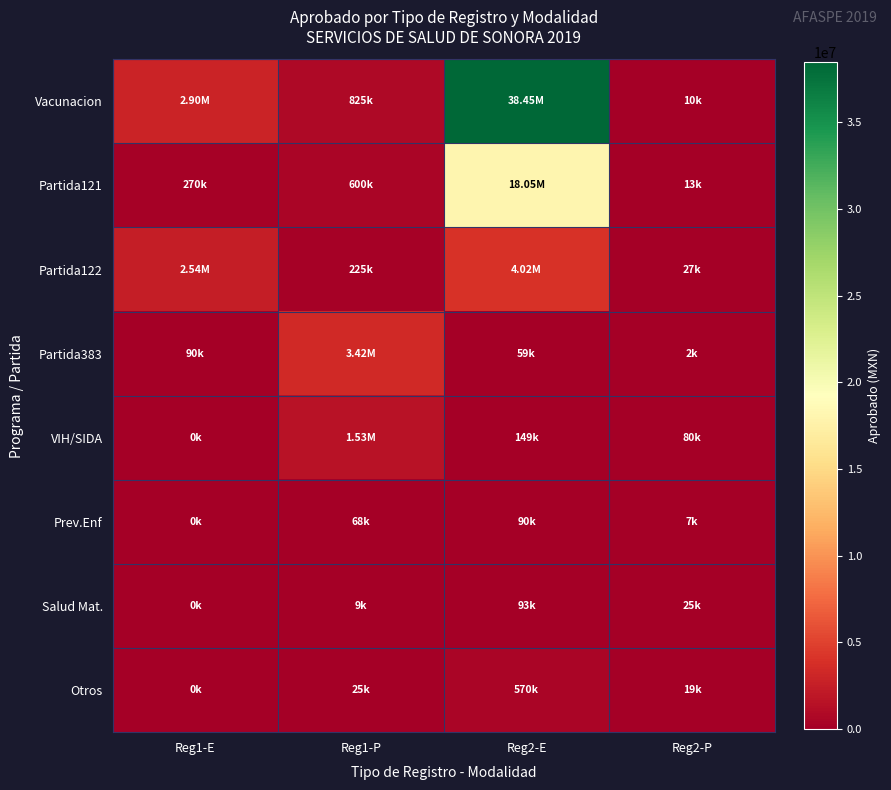

Which series changed the most between Reg1-E and Reg2-E?

Vacunacion